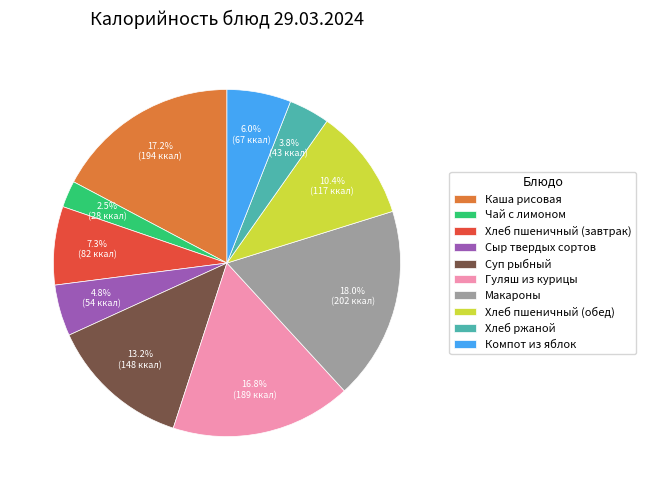

How many segments does this pie chart have?

10